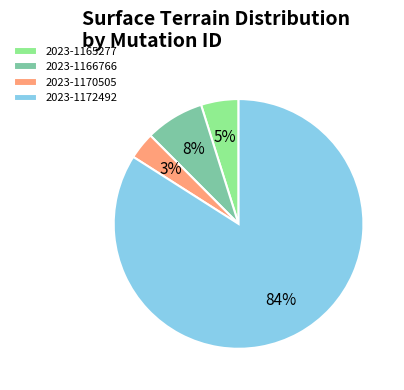

What percentage is the 2023-1166766 slice, to the nearest percent?

8%